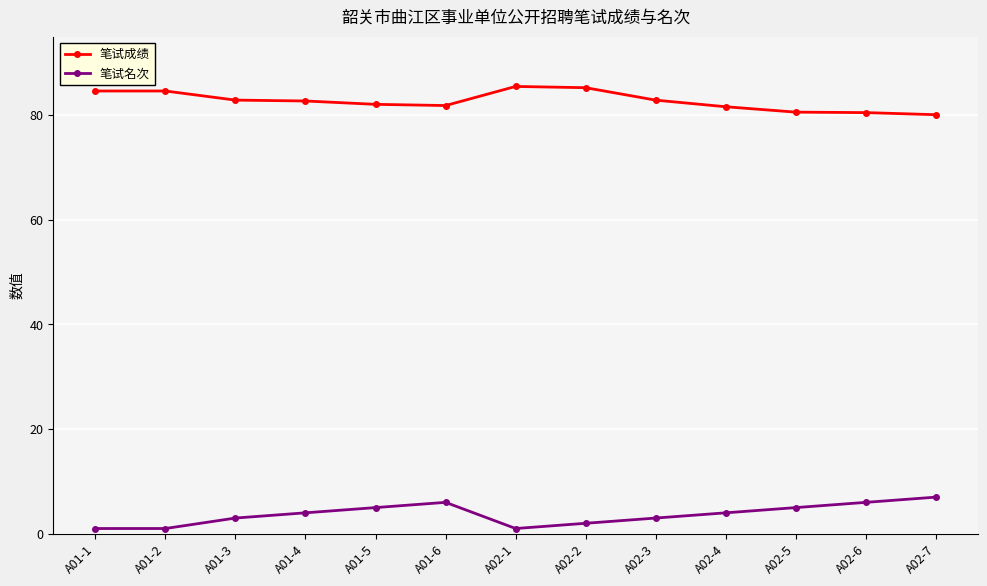

How many 笔试名次 values are between 2 and 5?

7